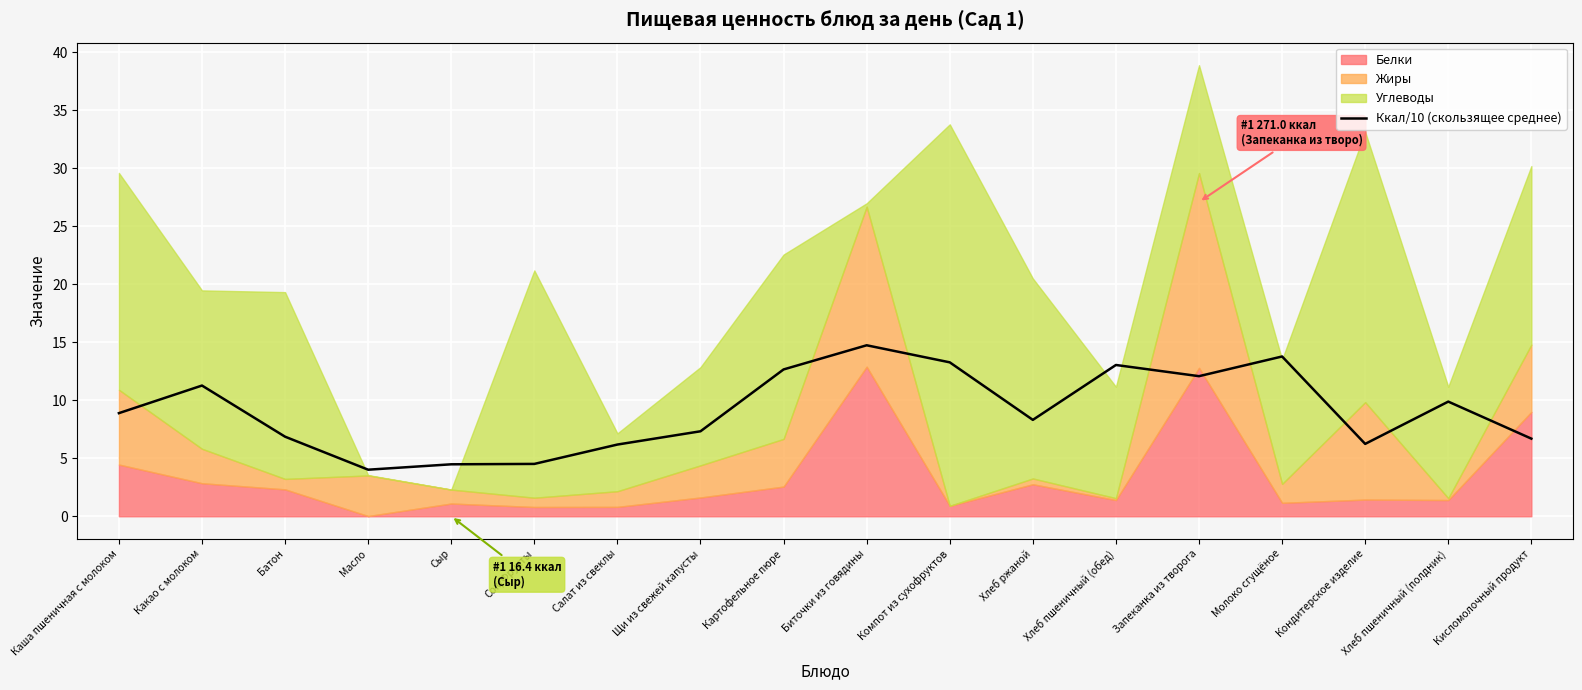

At which label is the value closest to 9?

Каша пшеничная с молоком